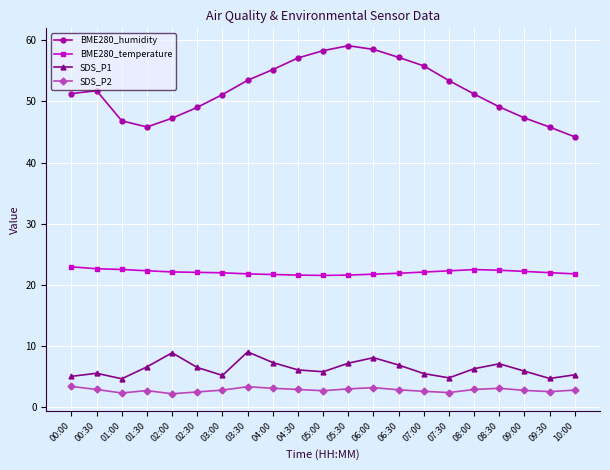

In BME280_humidity, how many points are lower than both neighbors (excluding endpoints)?

1